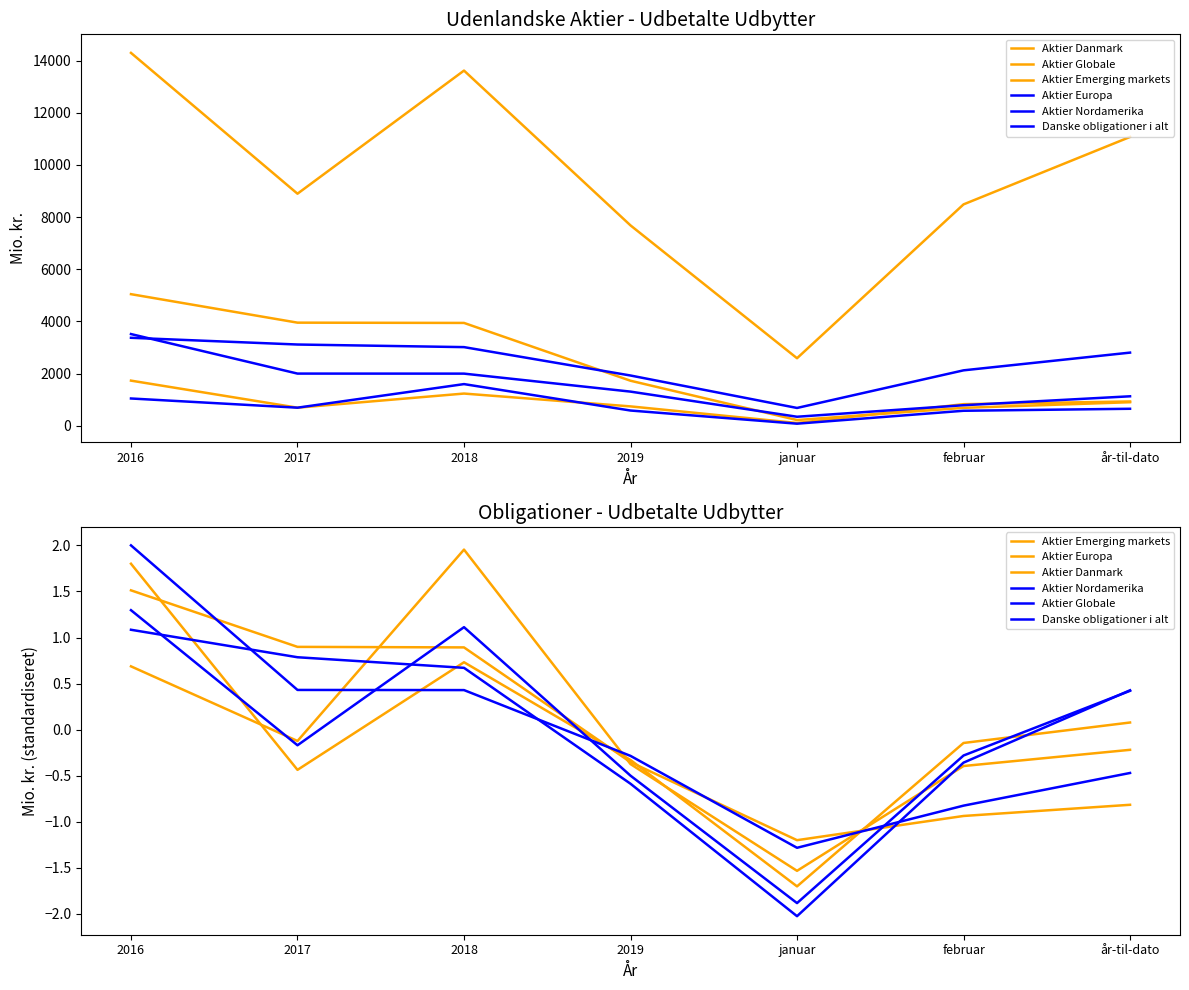

Rank the series at 2017 from lowest to highest value.

Aktier Emerging markets, Aktier Globale, Aktier Europa, Aktier Nordamerika, Danske obligationer i alt, Aktier Danmark